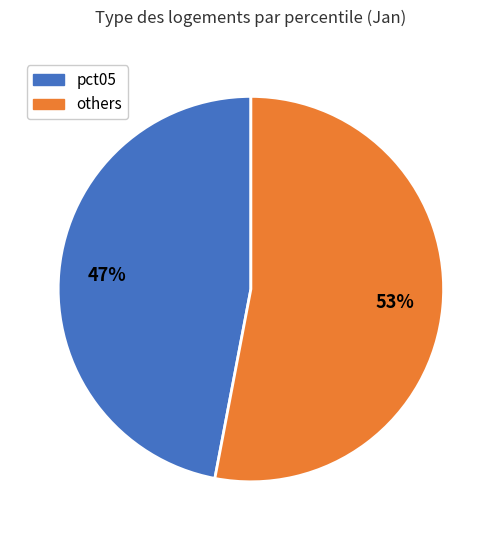

Is there any slice that represents more than half of the pie?

Yes